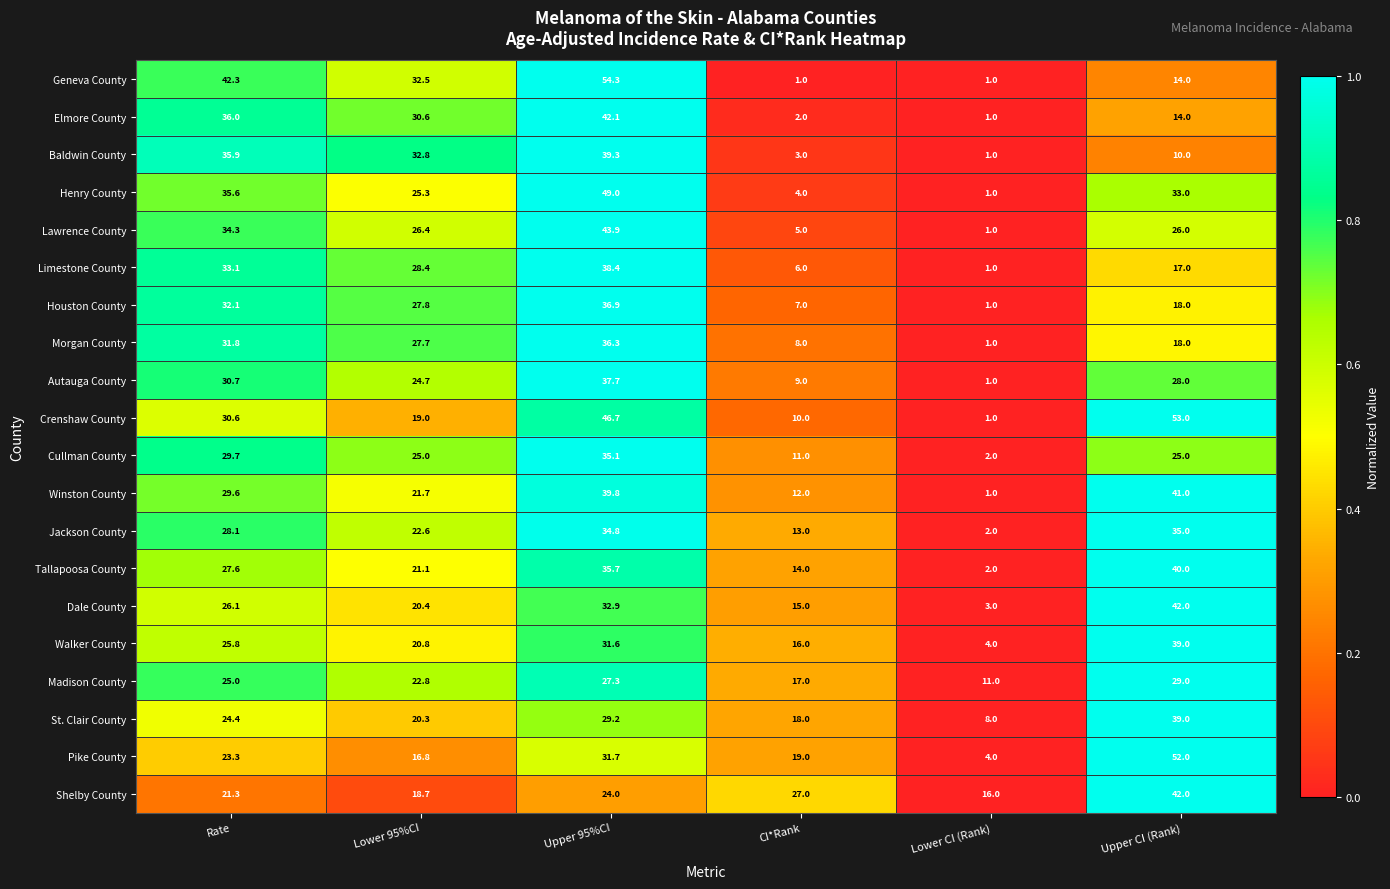

Rank the series at Upper 95%CI from lowest to highest value.

Shelby County, Madison County, St. Clair County, Walker County, Pike County, Dale County, Jackson County, Cullman County, Tallapoosa County, Morgan County, Houston County, Autauga County, Limestone County, Baldwin County, Winston County, Elmore County, Lawrence County, Crenshaw County, Henry County, Geneva County